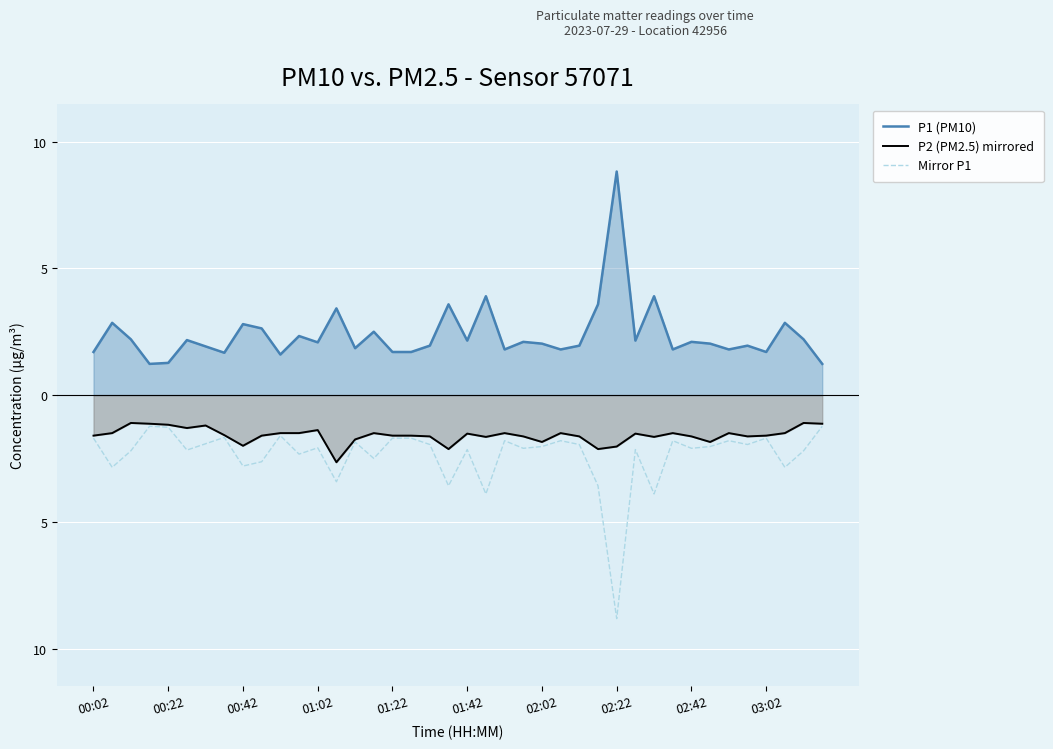

At 00:42, list the series in order from largest to smallest.

P1 (PM10), P2 (PM2.5) mirrored, Mirror P1